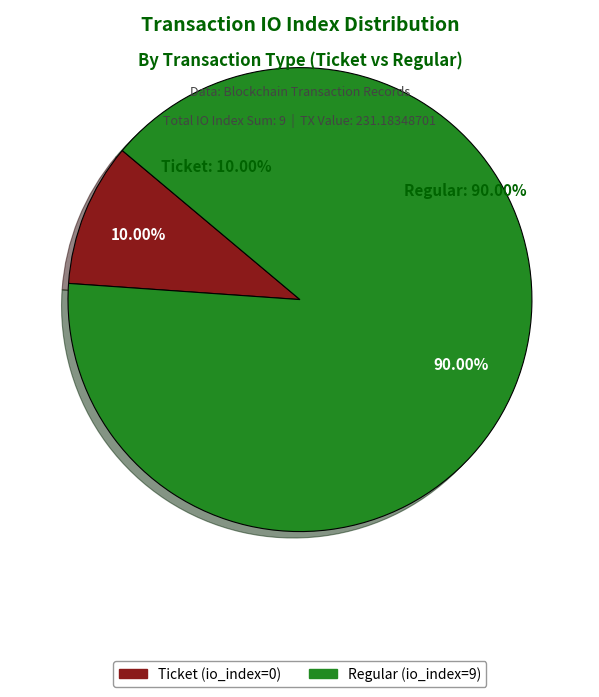

The Ticket slice represents 7% of the pie. True or false?

False